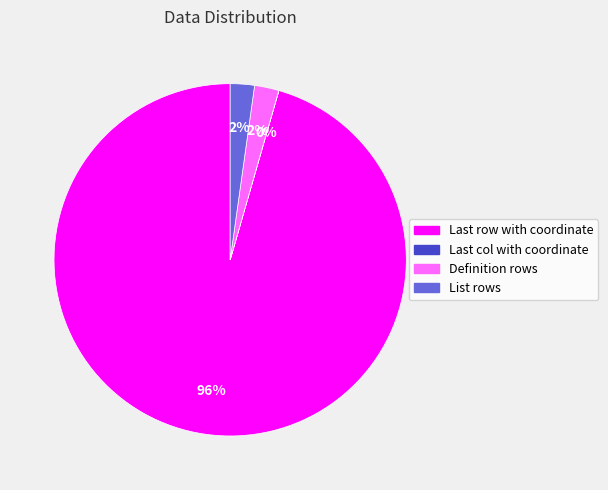

What percentage is the Definition rows slice, to the nearest percent?

2%